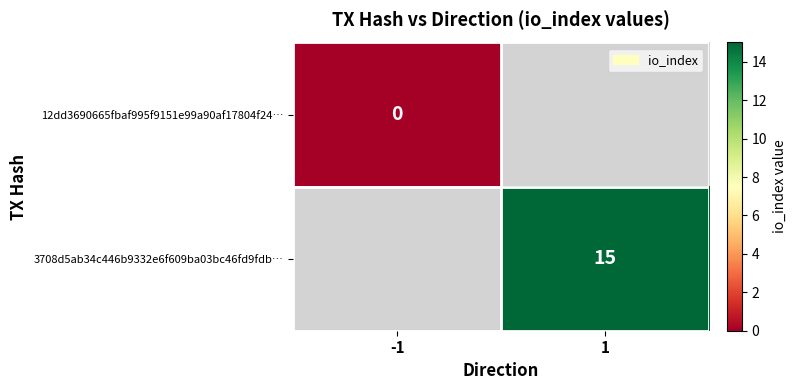

True or false: 3708d5ab34c446b9332e6f609ba03bc46fd9fdb… has a value of 21 at 1.

False